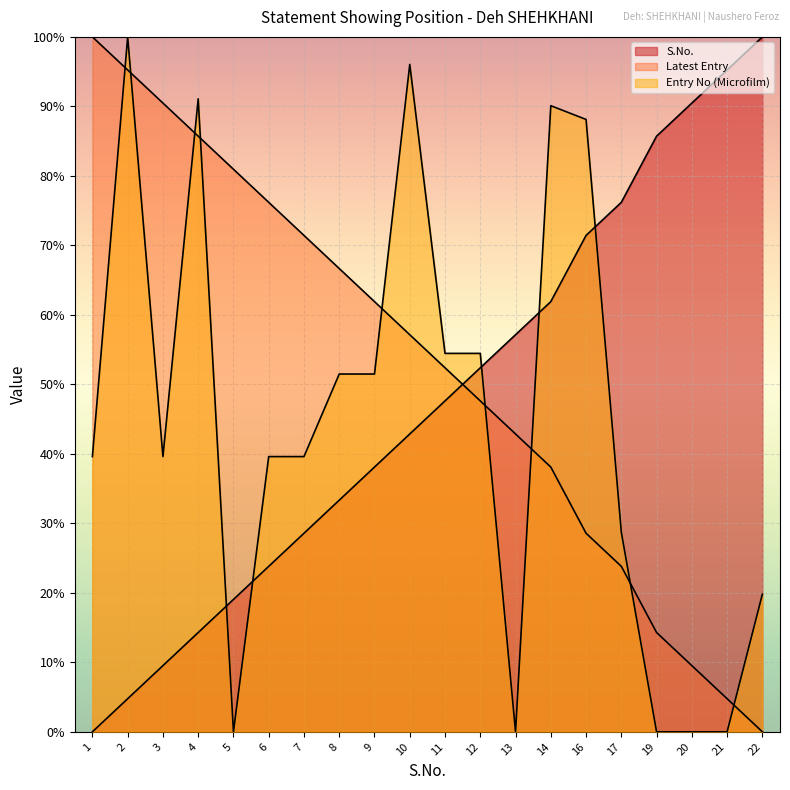

How many values in the Entry No (Microfilm) series exceed 39?

13